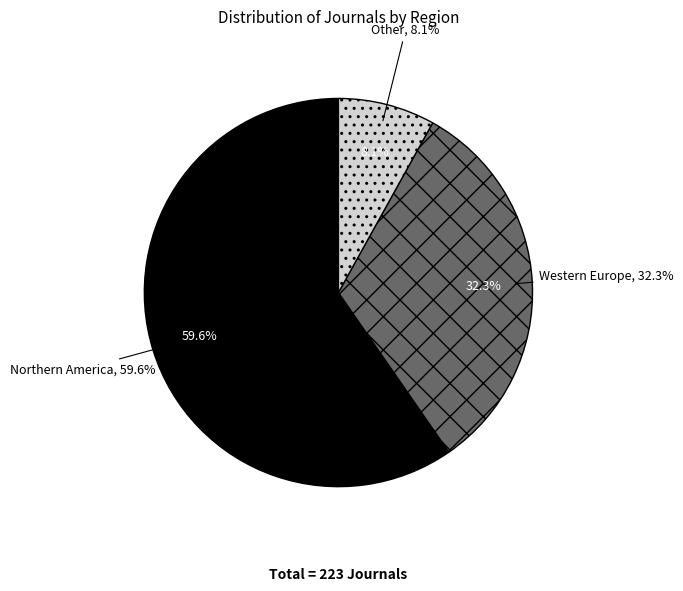

Is the sum of Western Europe and Northern America greater than half?

Yes